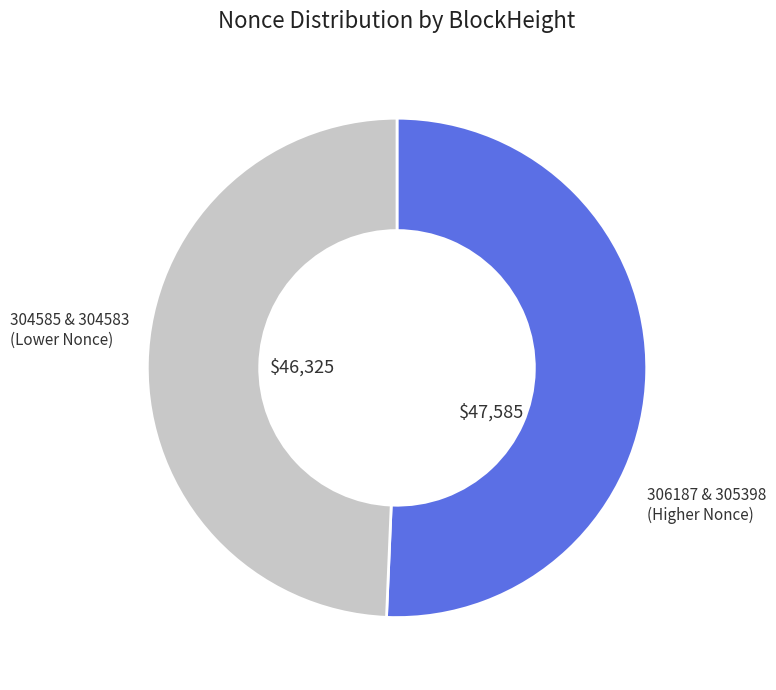

Does any single category account for the majority?

Yes